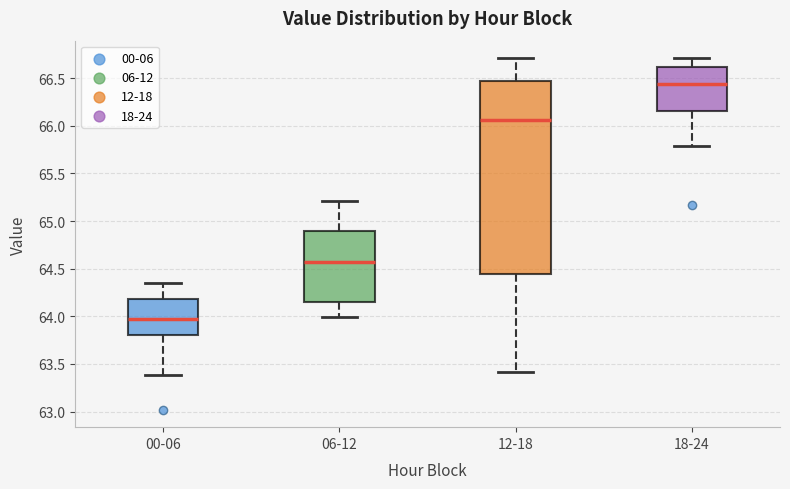

Where does the median line of the box for 00-06 sit on the y-axis? The values are not printed on the chart, so give them approximately, as read against the axis.

64.00